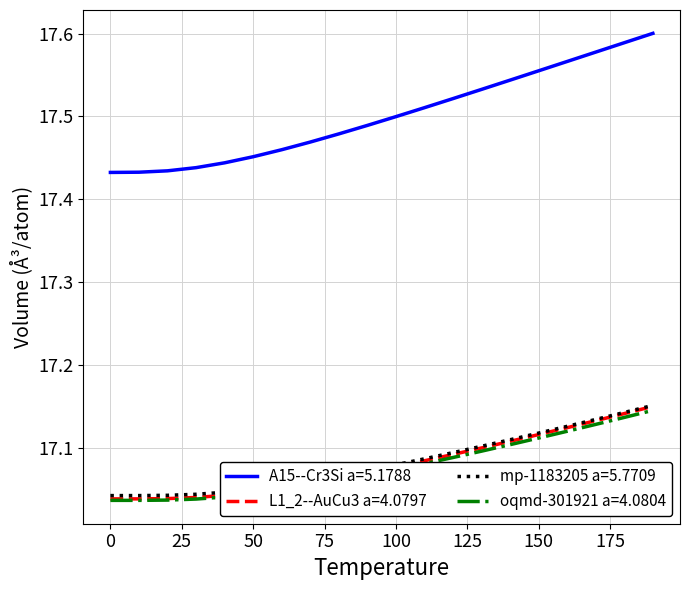

Does the chart display data point markers on the line(s)?

No